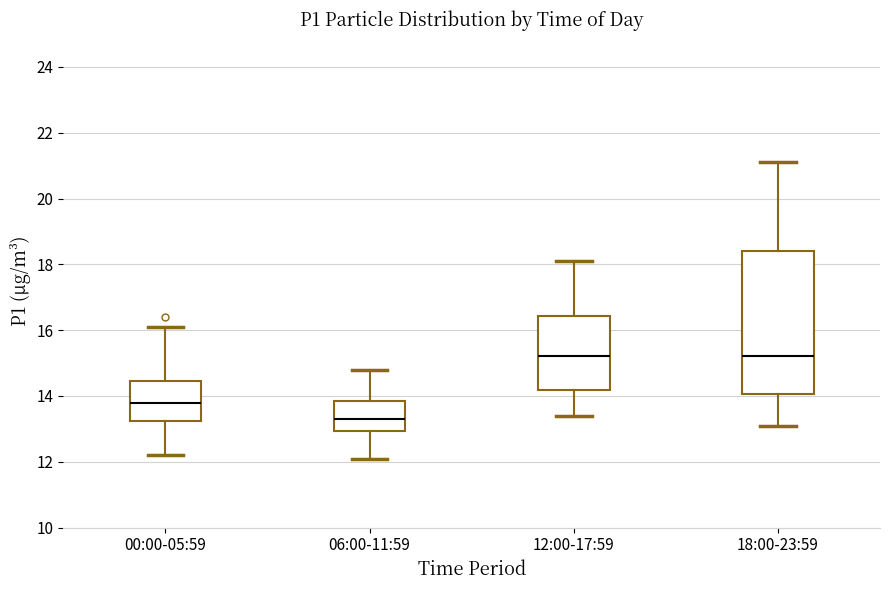

Reading left to right, transcribe this box plot: for each box, give where its median line is, the range the box spans, and where its two whiskers end, as read against the y-axis. The values are not printed on the chart, so give them approximately, as read against the axis.

00:00-05:59: median 13.8, box 13.2 to 14.4, whiskers 12.2 to 16.2
06:00-11:59: median 13.4, box 13.0 to 13.8, whiskers 12.2 to 14.8
12:00-17:59: median 15.2, box 14.2 to 16.4, whiskers 13.4 to 18.2
18:00-23:59: median 15.2, box 14.0 to 18.4, whiskers 13.2 to 21.2